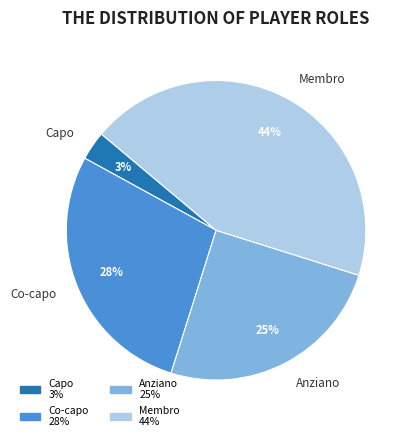

To the nearest percent, what percentage of the pie is Co-capo?

28%